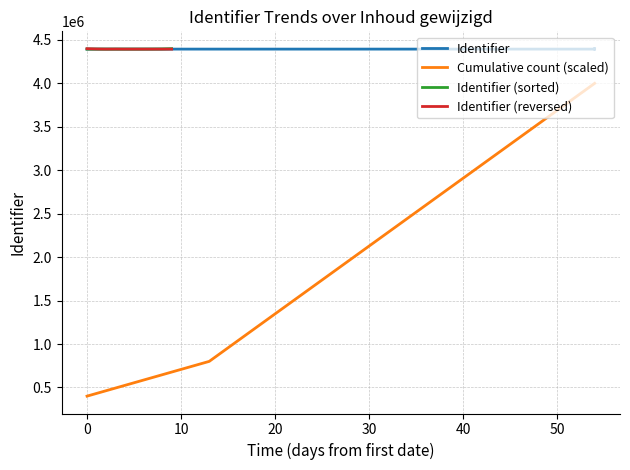

How many data points are less than 4394452?

5